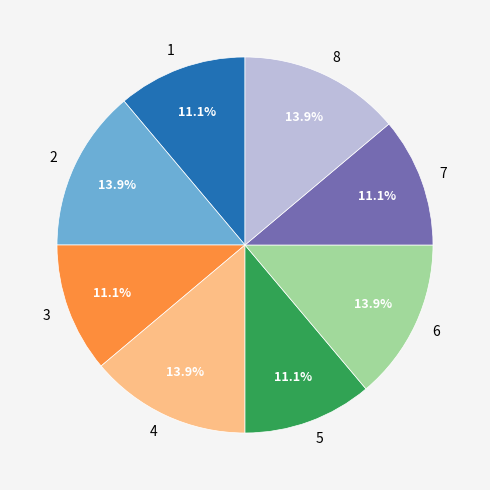

What is the ratio of the value at 5 to the value at 4?

0.8